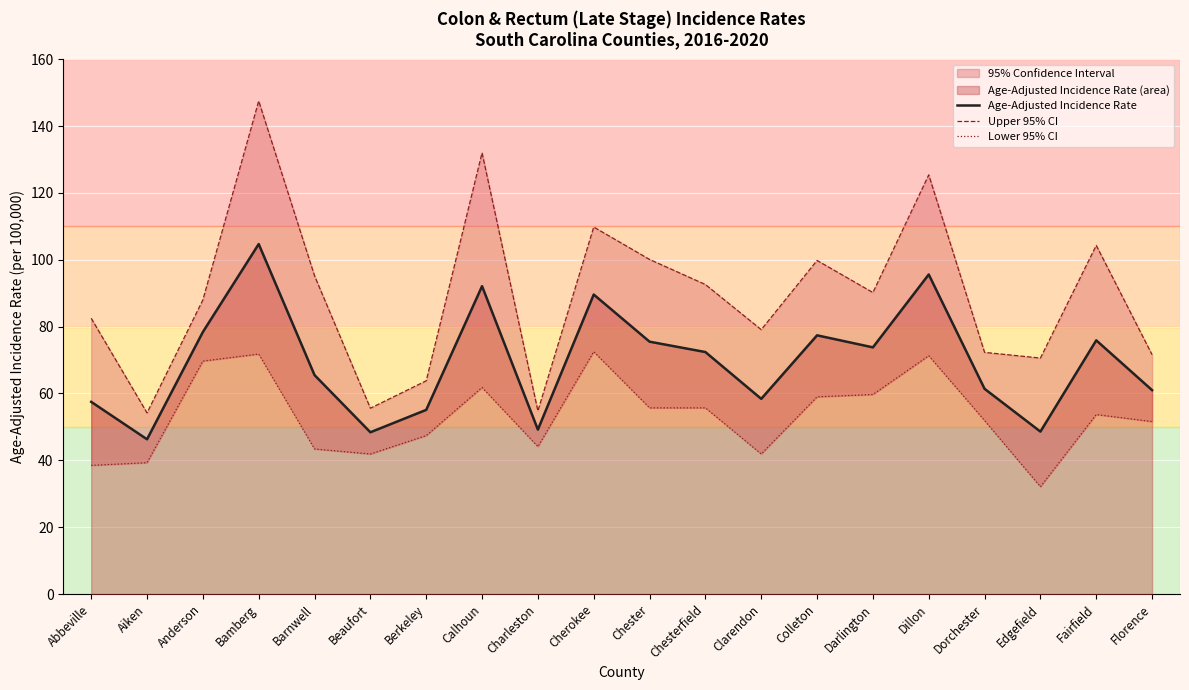

What is the label of the 16th point from the right?

Barnwell